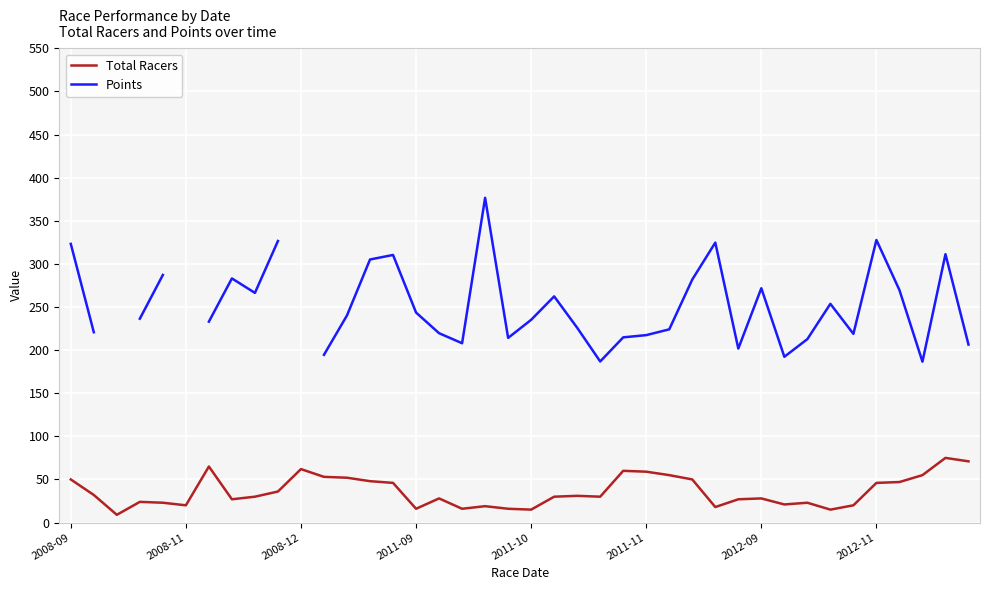

What is the label of the 24th point from the right?

16